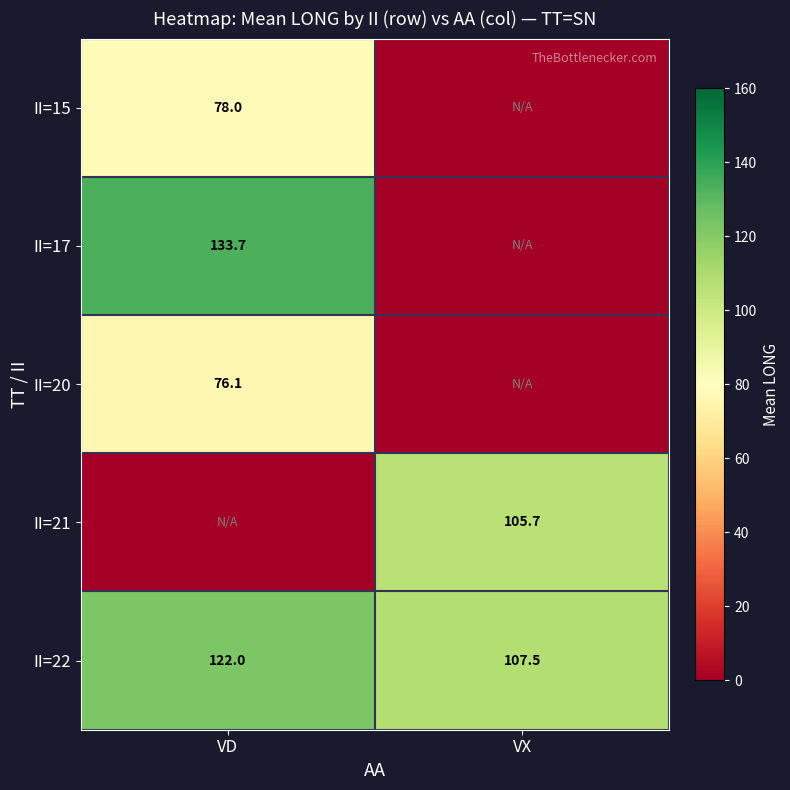

The value of II=21 at VX is 105.7. True or false?

True